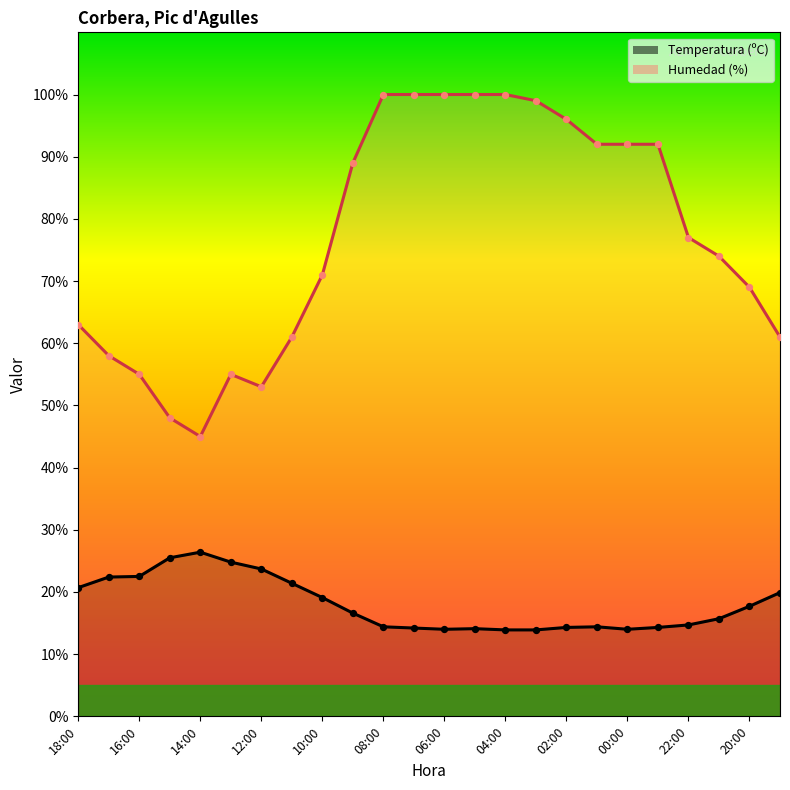

At how many categories does at least one series exceed 16?

24